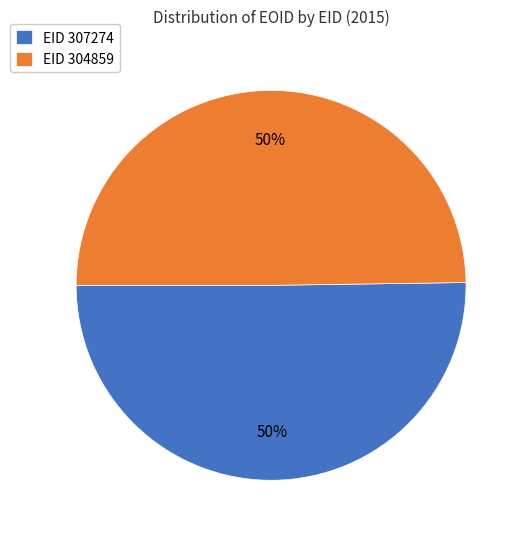

What is the ratio of the value at EID 307274 to the value at EID 304859?

1.0